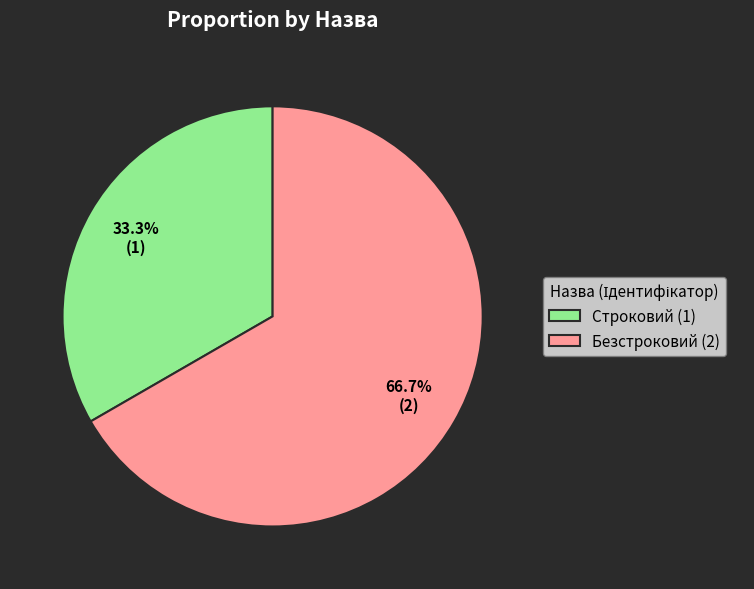

To the nearest percent, what is the difference between the largest and smallest slice percentages?

33%